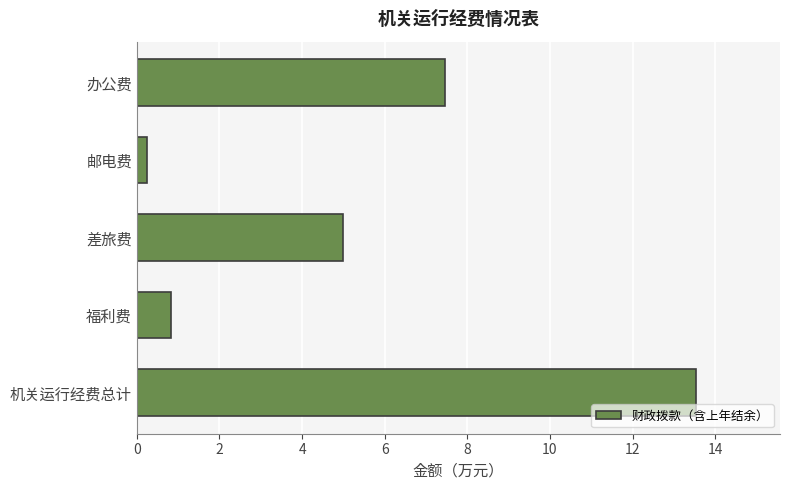

What is the maximum value shown in the chart?

13.5